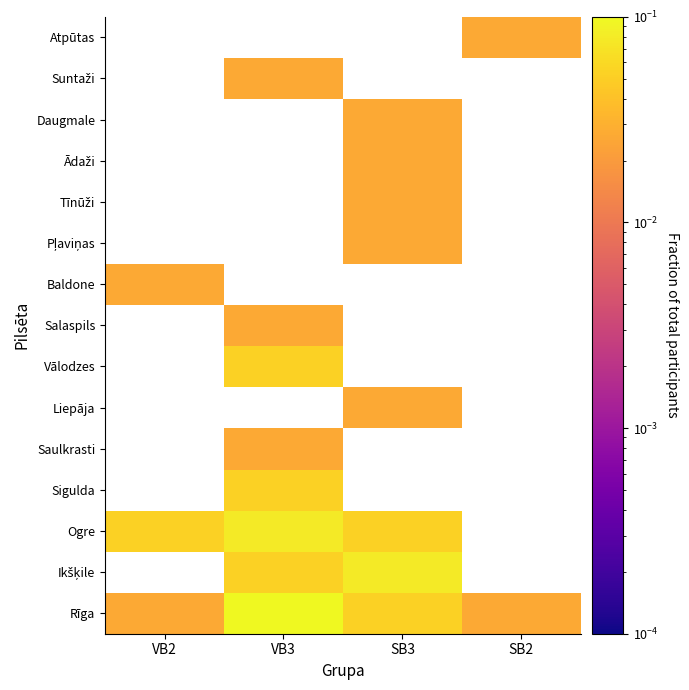

Which has a higher value, VB2 or SB3?

SB3